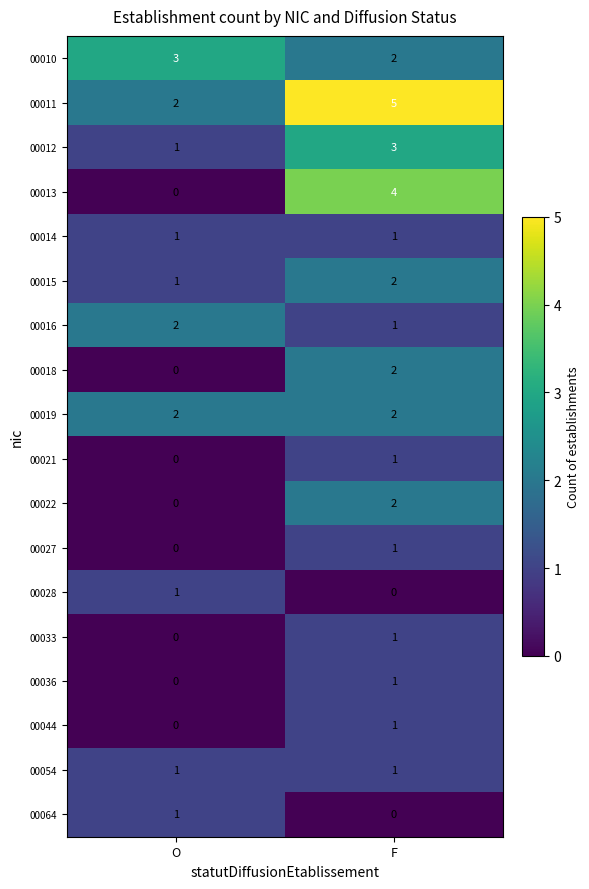

Which series changed the most between O and F?

00013